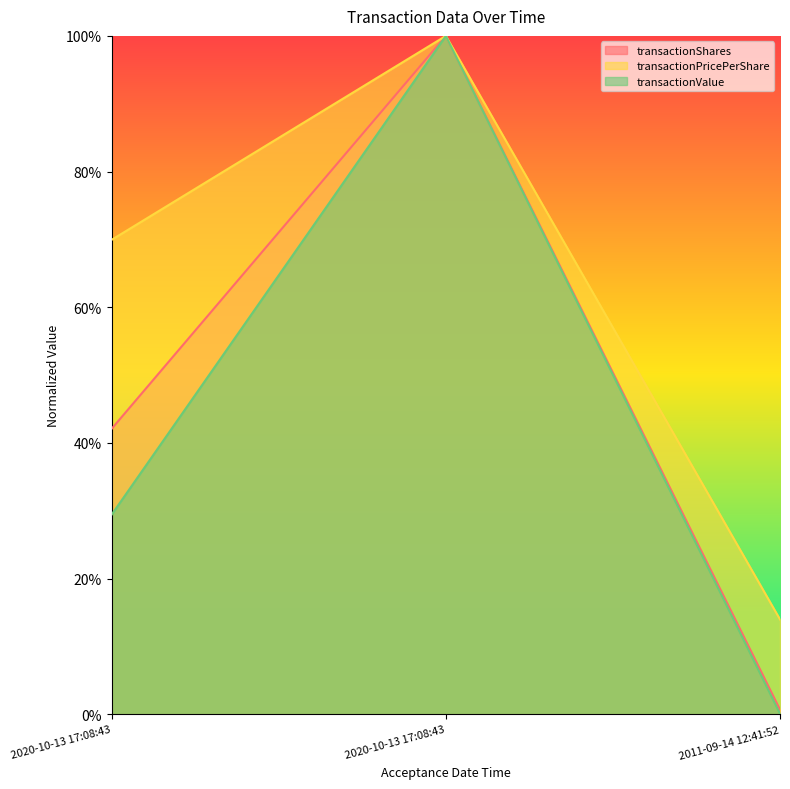

Is the value of transactionValue at 2020-10-13 17:08:43 greater than the value of transactionPricePerShare at 2011-09-14 12:41:52?

Yes